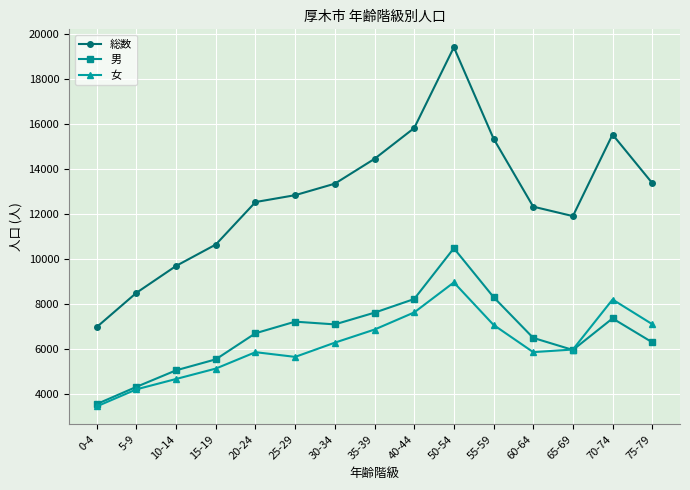

True or false: 総数 and 女 cross at least once.

False